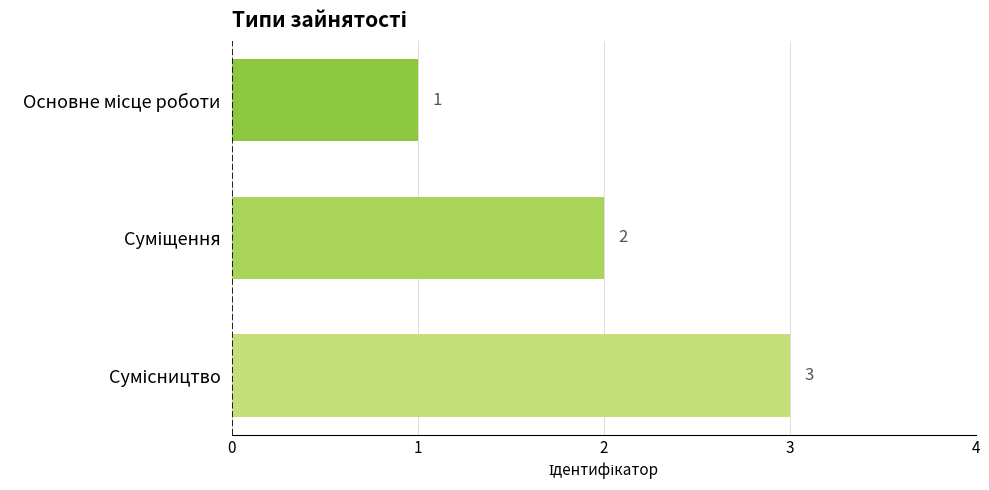

How many data points are less than 2?

1